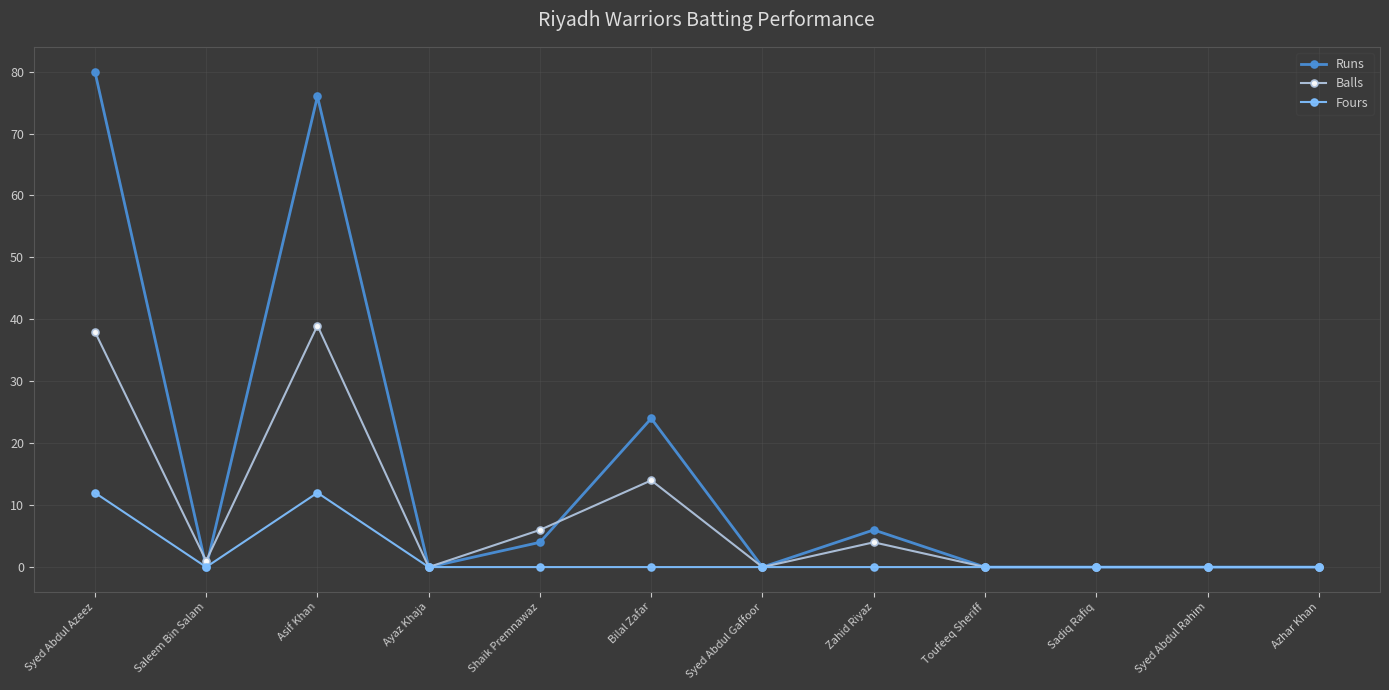

What are all the series names shown in the legend?

Runs, Balls, Fours